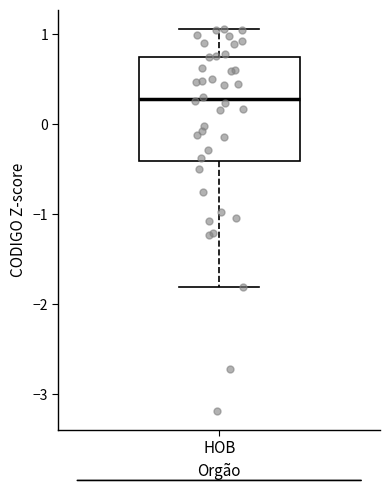

Transcribe this box plot: give where the median line is, the range the box spans, and where the two whiskers end, as read against the y-axis. The values are not printed on the chart, so give them approximately, as read against the axis.

median 0.3, box -0.4 to 0.8, whiskers -1.8 to 1.1